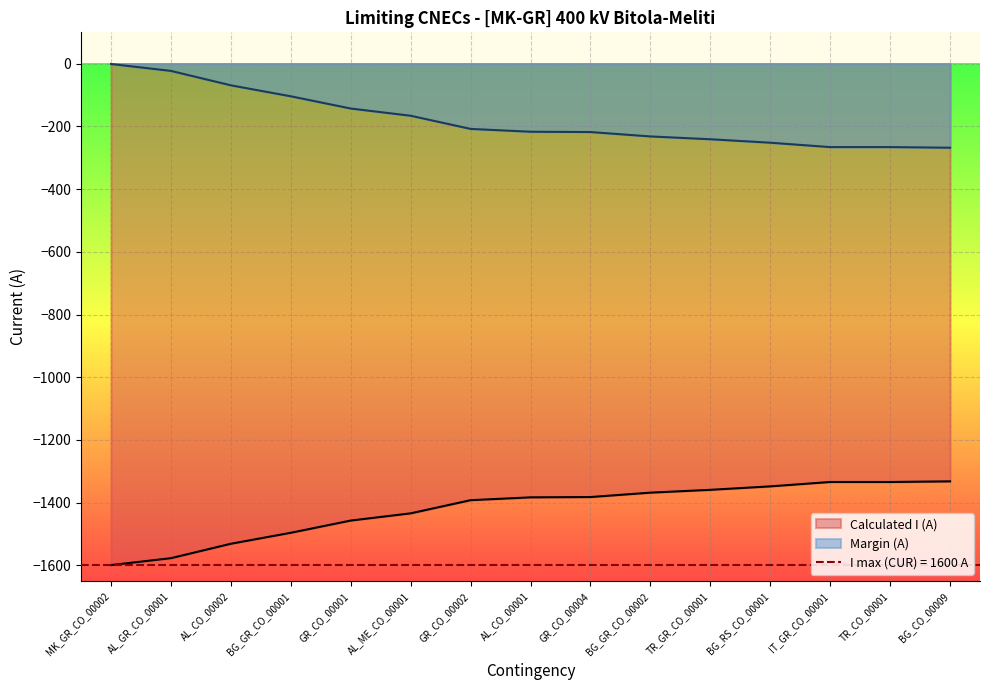

The value of Margin (A) at AL_CO_00002 is -69. True or false?

True